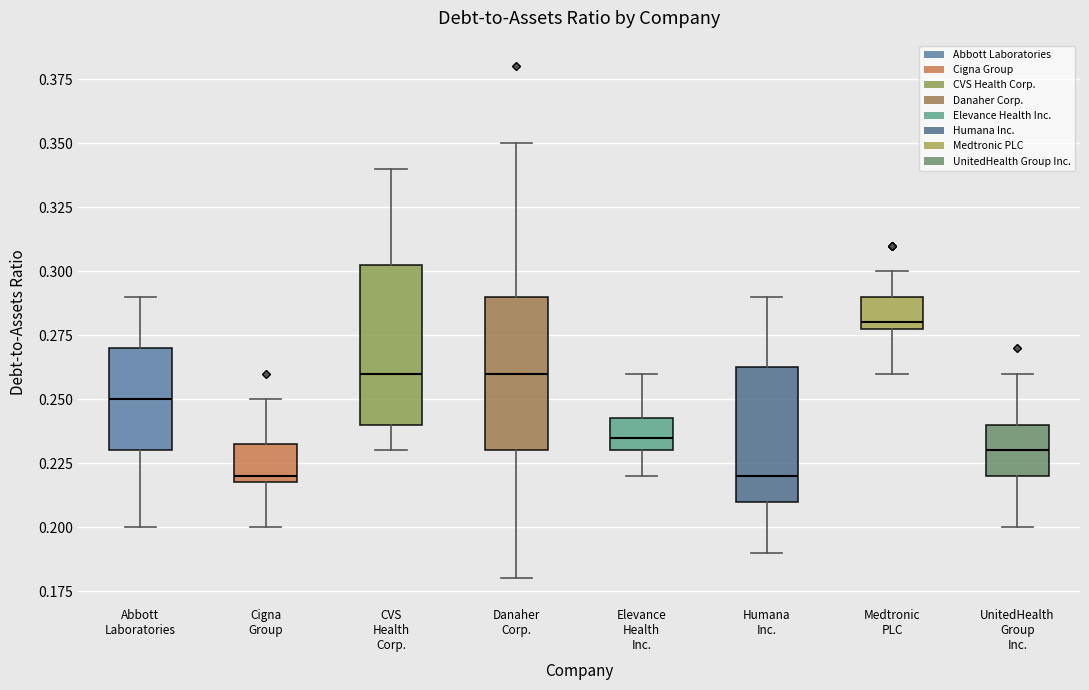

Where does the lower whisker of the box for Humana Inc. end on the y-axis? The values are not printed on the chart, so give them approximately, as read against the axis.

0.190